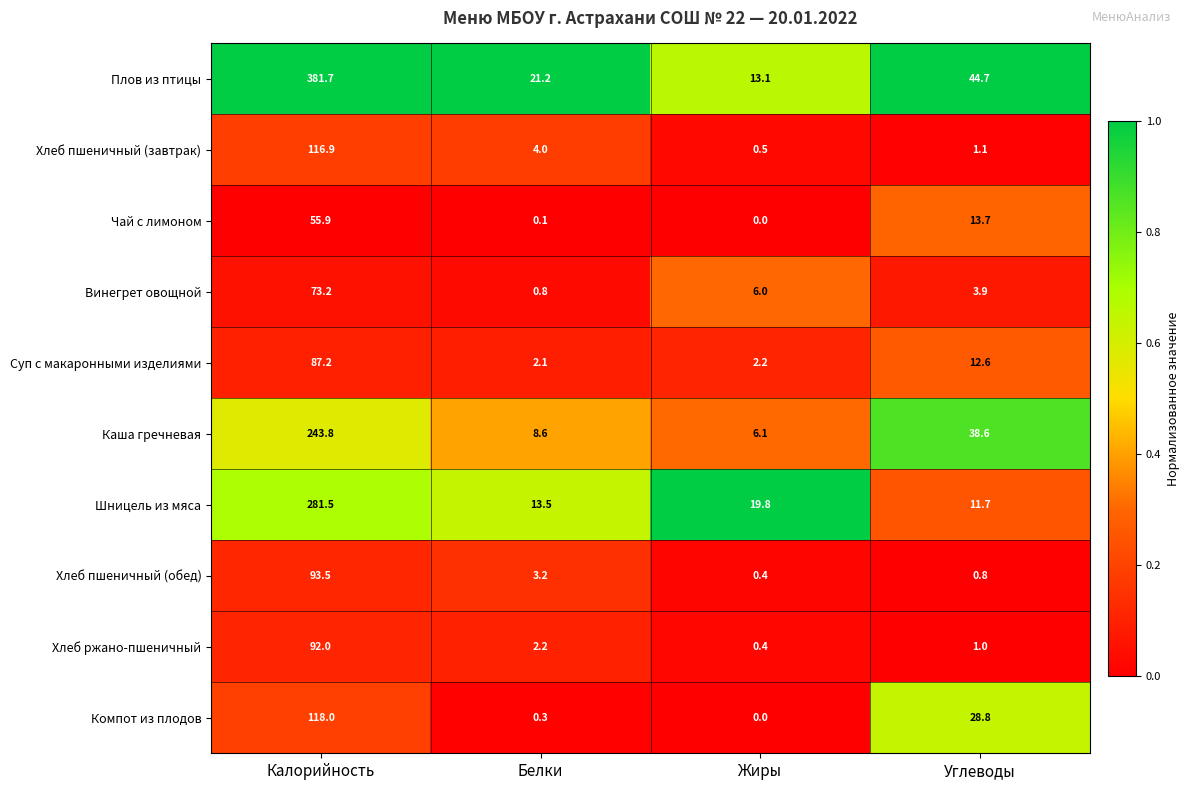

Count the number of data series in this chart.

10